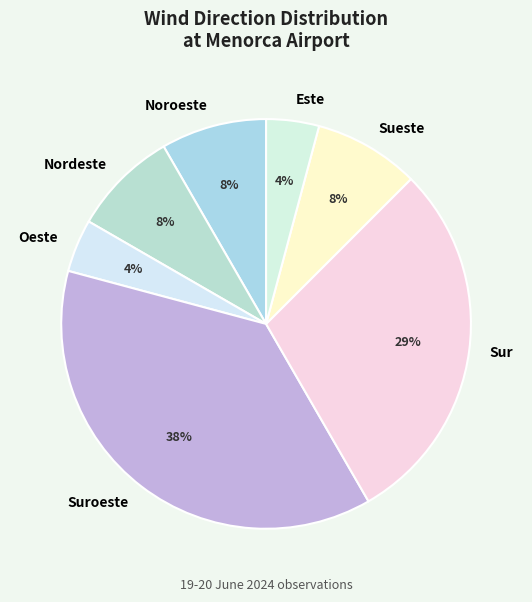

To the nearest percent, what portion does Noroeste represent?

8%